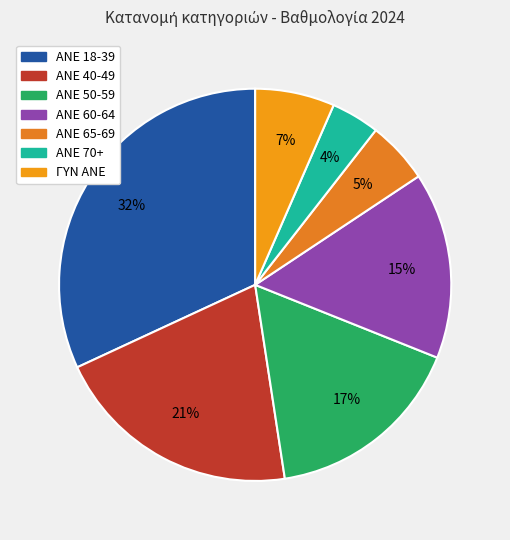

To the nearest percent, what is the difference between the ANE 70+ and ΓΥΝ ΑΝΕ slice percentages?

3%